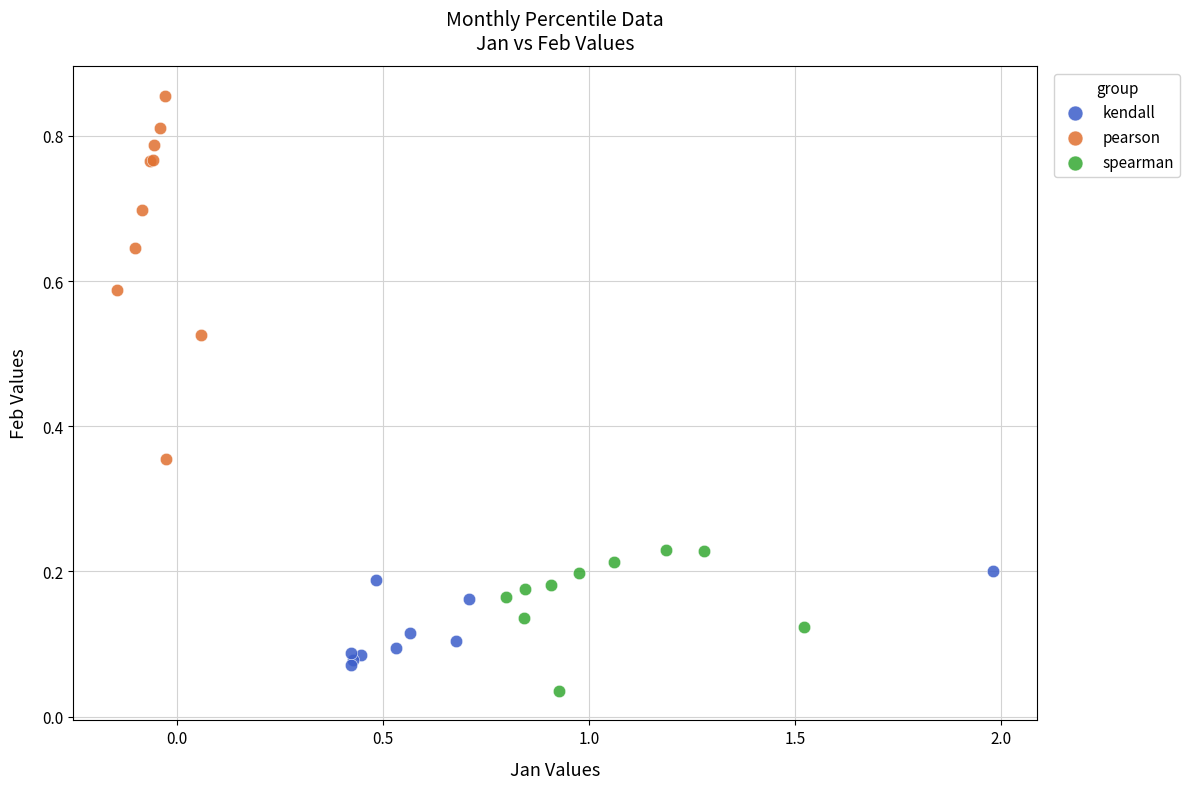

What are all the series names shown in the legend?

kendall, pearson, spearman